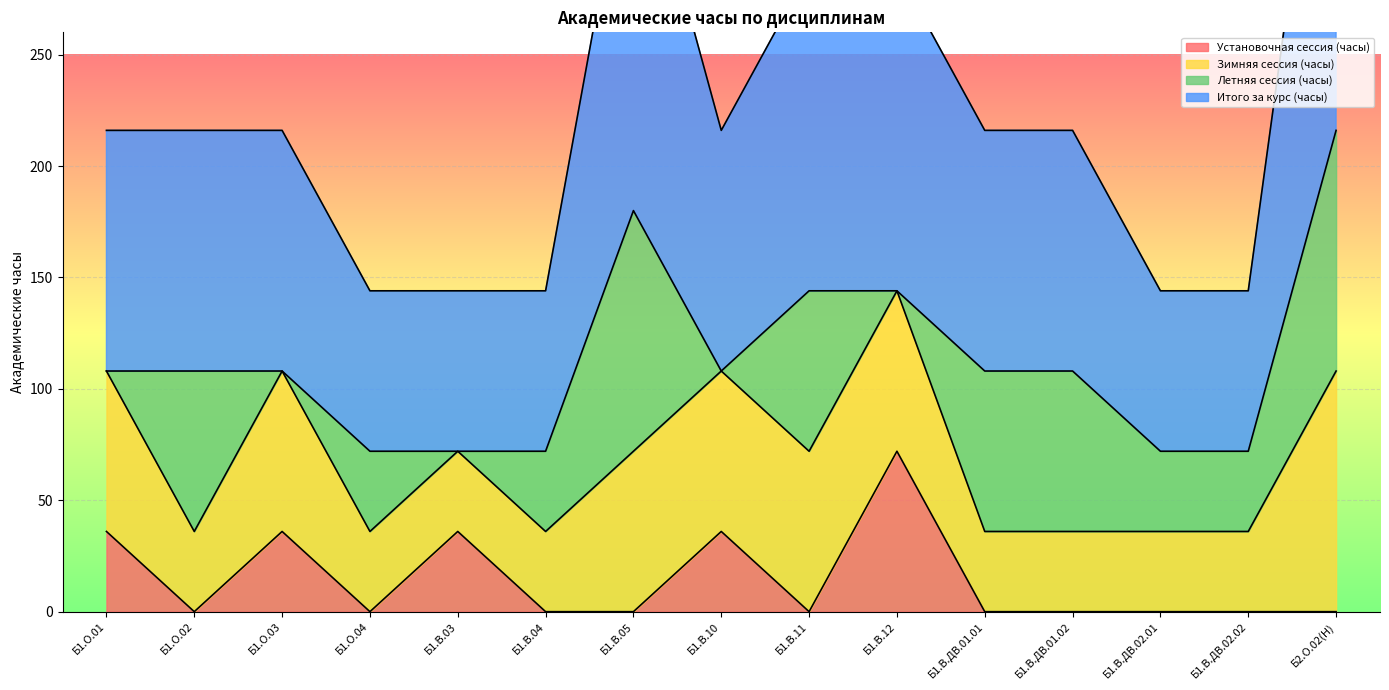

The value of Установочная сессия (часы) at Б1.О.02 is 0. True or false?

True